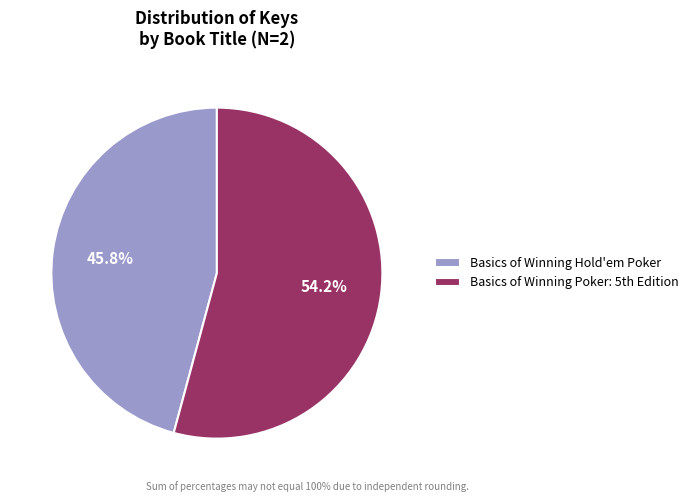

True or false: Basics of Winning Hold'em Poker accounts for 46% of the total.

True